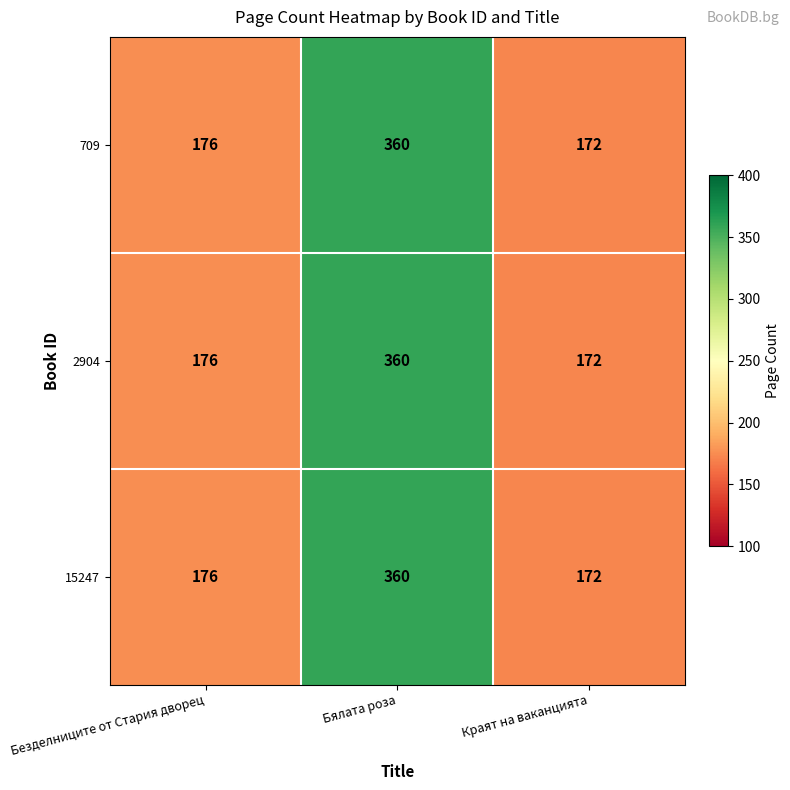

What is the maximum value shown in the chart?

360